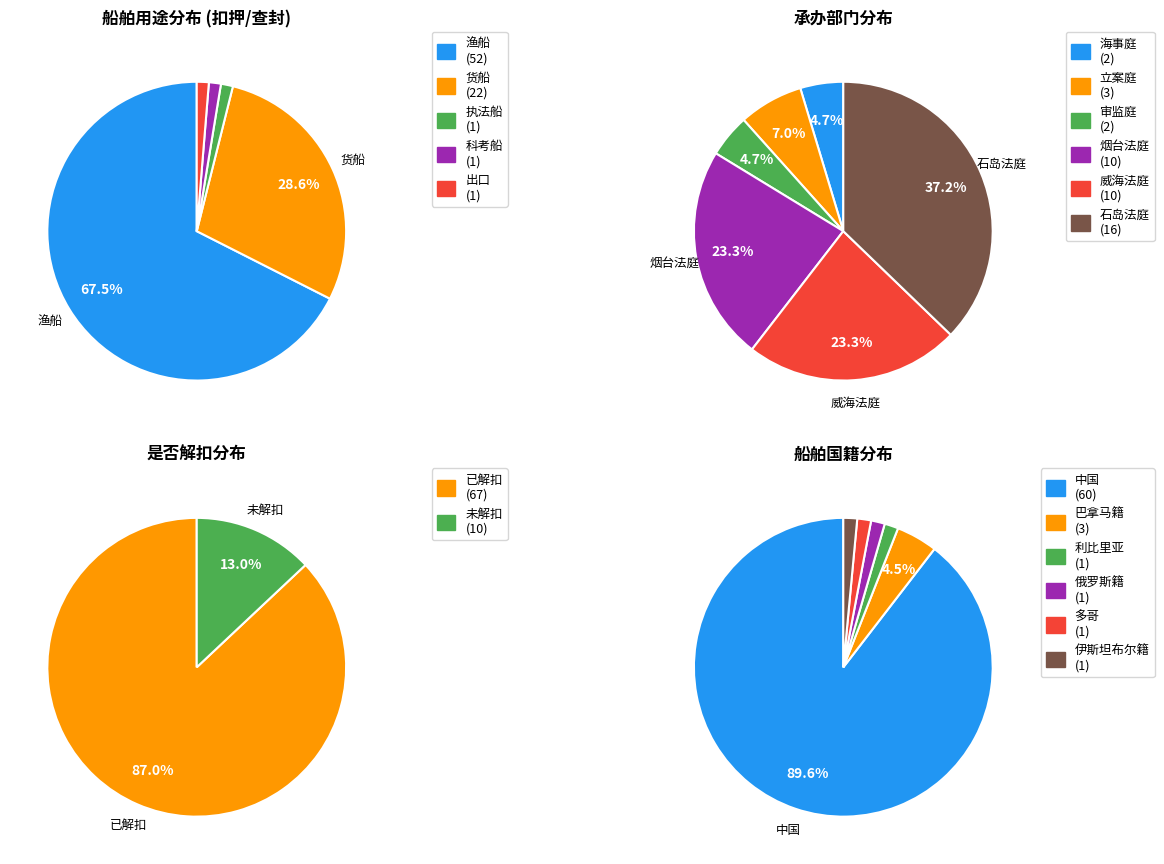

To the nearest percent, what portion does 执法船 represent?

1%